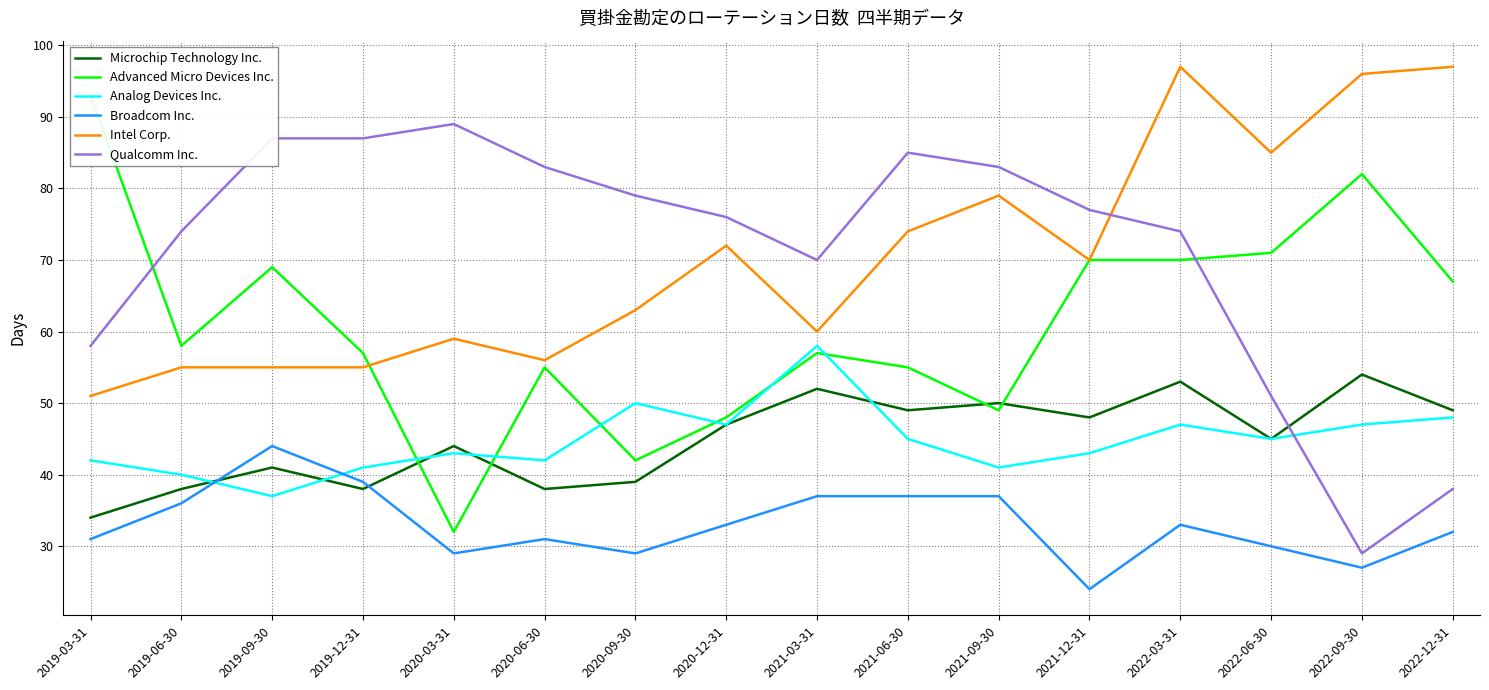

At 2019-06-30, list the series in order from largest to smallest.

Qualcomm Inc., Advanced Micro Devices Inc., Intel Corp., Analog Devices Inc., Microchip Technology Inc., Broadcom Inc.